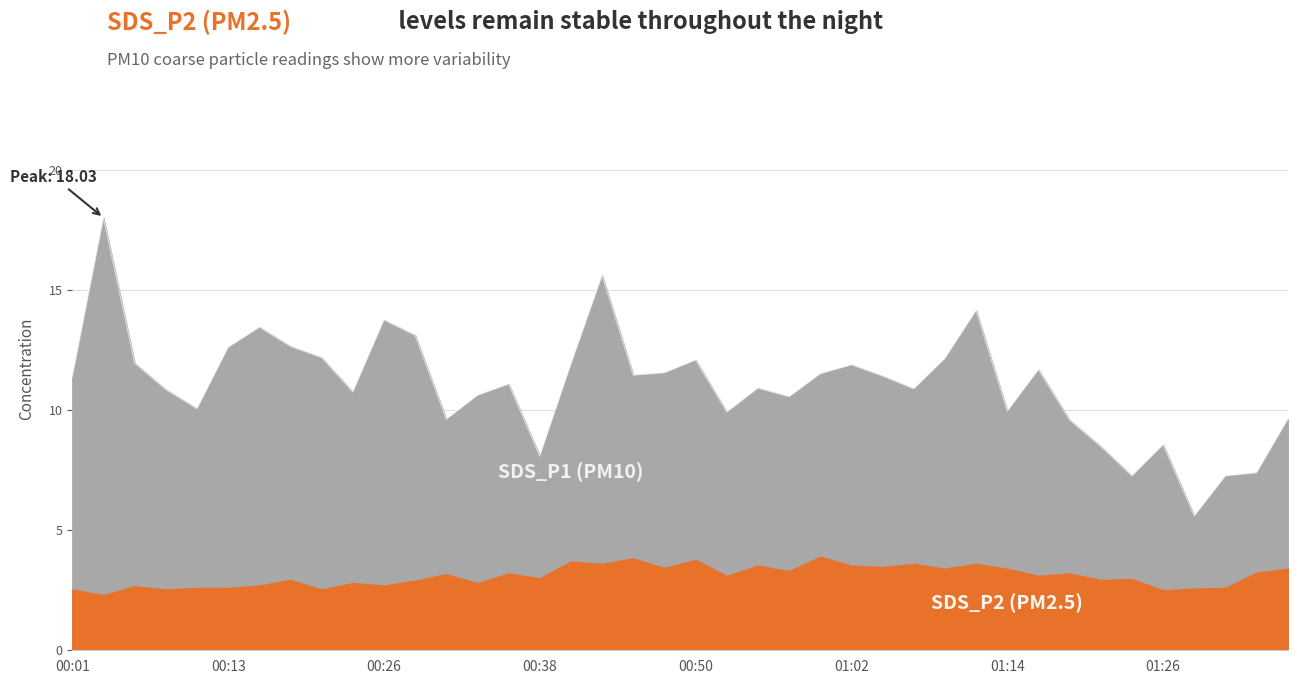

Reading left to right, list all the values displayed in this chart.

00:01=11.4	00:04=18.0	00:06=12.0	00:08=10.9	00:11=10.1	00:13=12.6	00:16=13.5	00:18=12.7	00:21=12.2	00:23=10.8	00:26=13.8	00:28=13.1	00:30=9.6	00:33=10.6	00:35=11.1	00:38=8.1	00:40=11.9	00:43=15.6	00:45=11.5	00:47=11.6	00:50=12.1	00:52=9.9	00:55=10.9	00:57=10.6	01:00=11.5	01:02=11.9	01:05=11.4	01:07=10.9	01:09=12.2	01:12=14.2	01:14=10.0	01:17=11.7	01:19=9.6	01:22=8.5	01:24=7.3	01:26=8.6	01:29=5.6	01:31=7.3	01:34=7.4	01:36=9.6